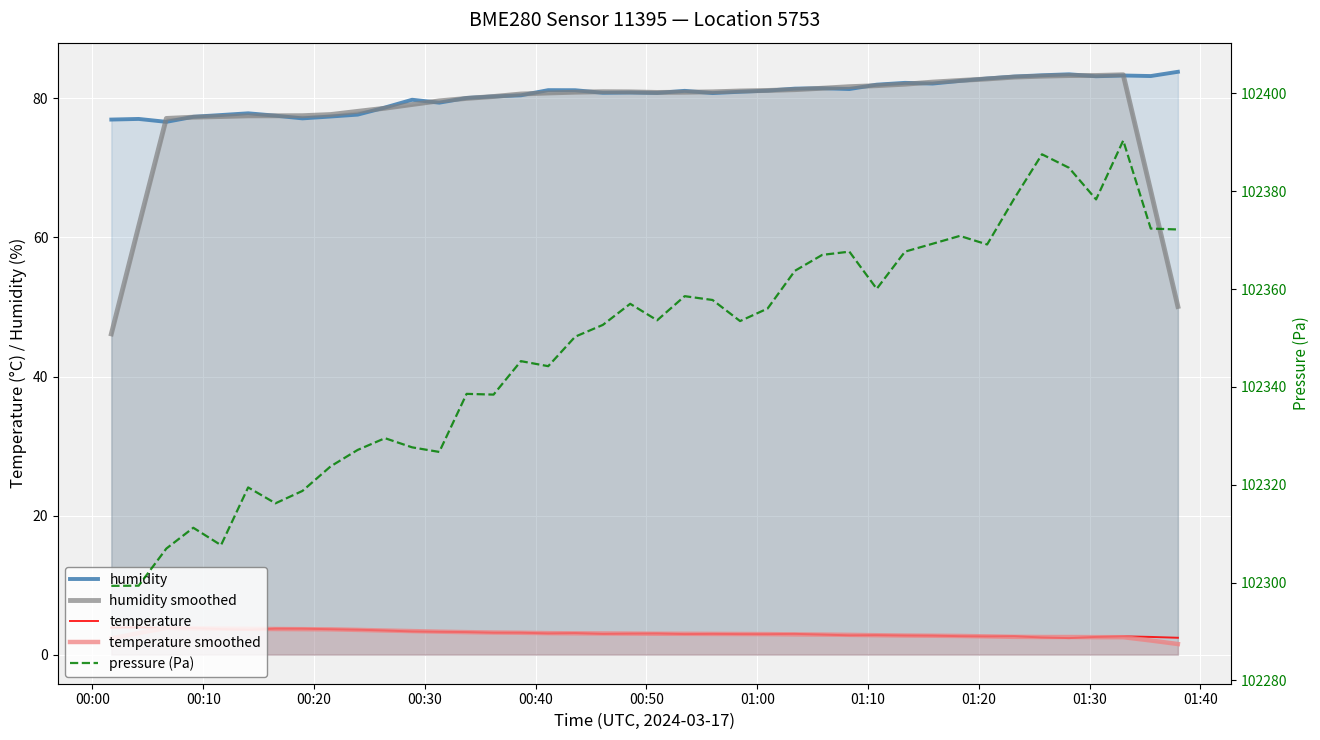

Where is the first local maximum for temperature smoothed?

00:20